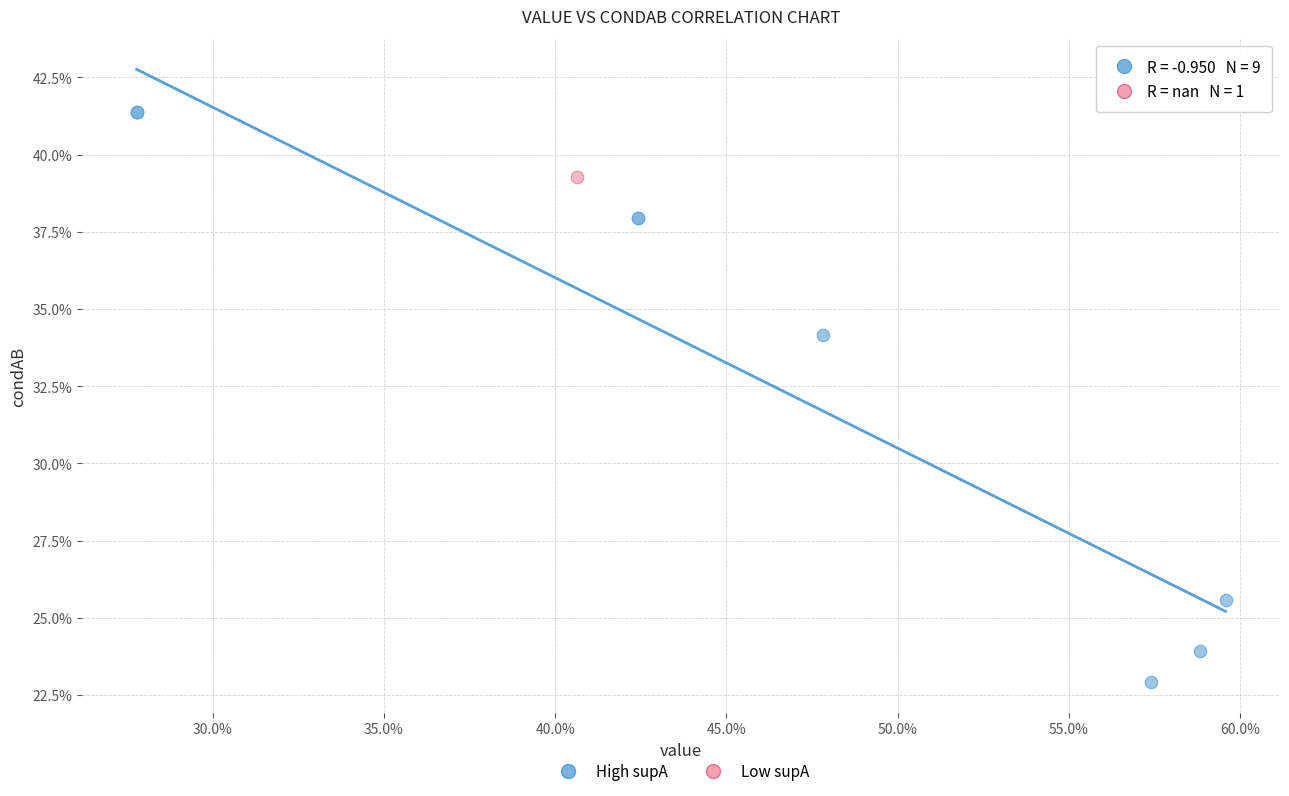

What are all the series names shown in the legend?

High supA, Low supA